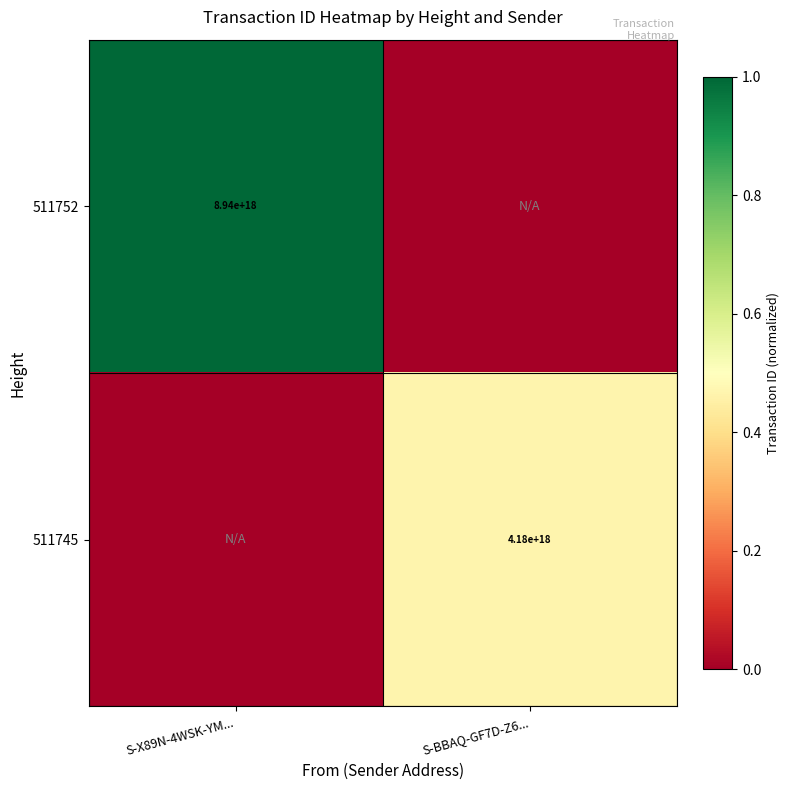

Is it true that 511745 equals 6420597514379412480 at S-BBAQ-GF7D-Z6...?

False